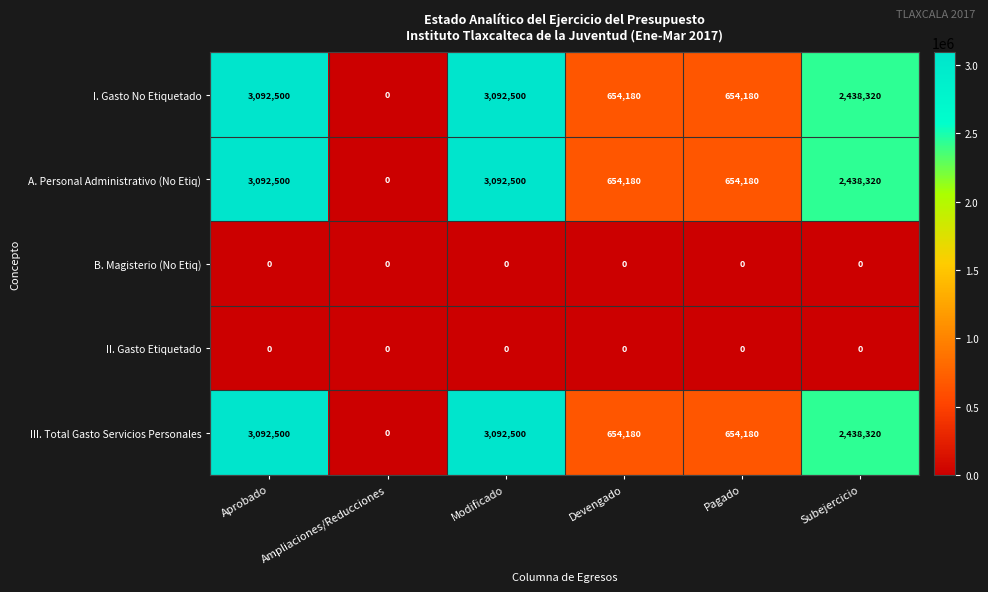

Count the I. Gasto No Etiquetado values in the range 654180 to 3092500.

5